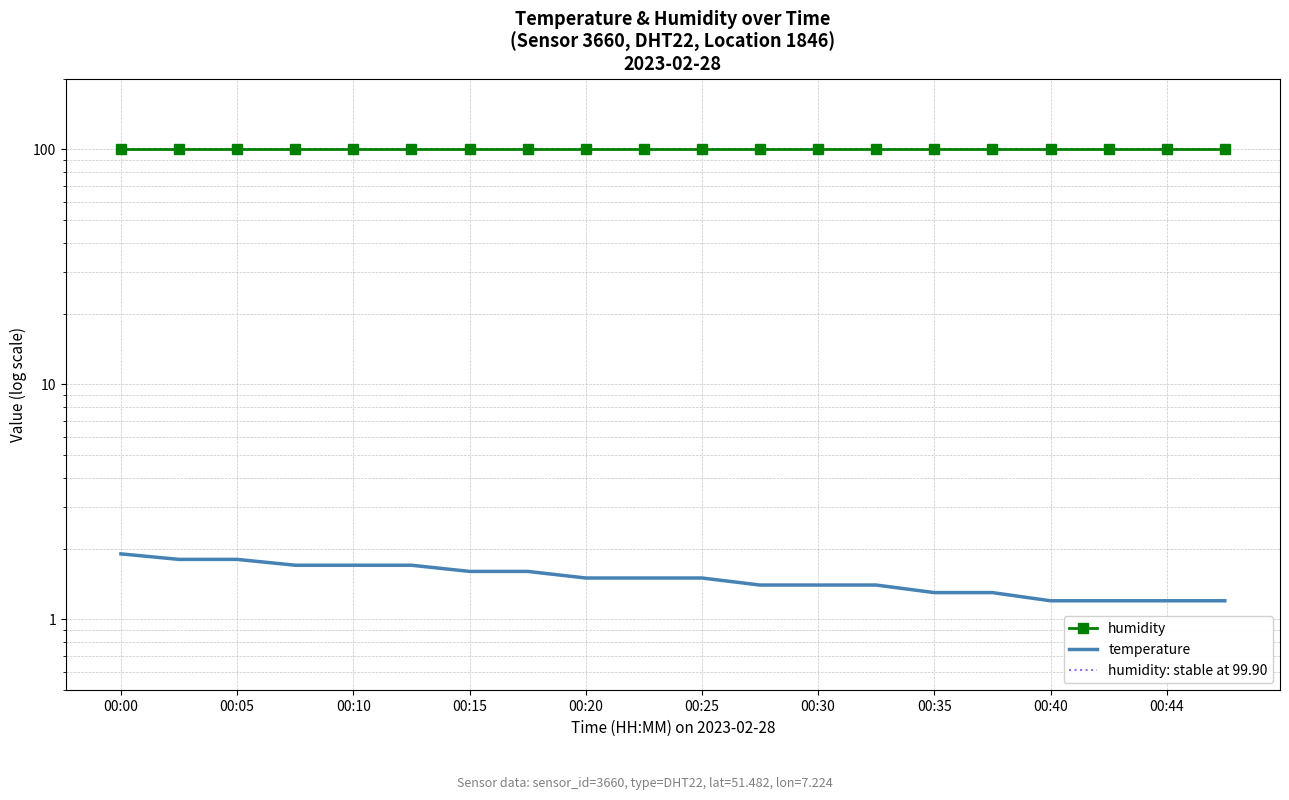

Which series changed the most between 00:10 and 00:25?

temperature